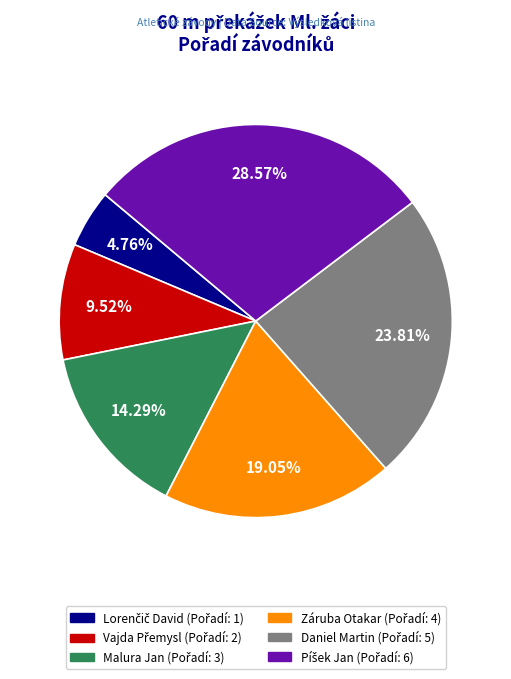

To the nearest percent, what is the difference between the largest and smallest slice percentages?

24%